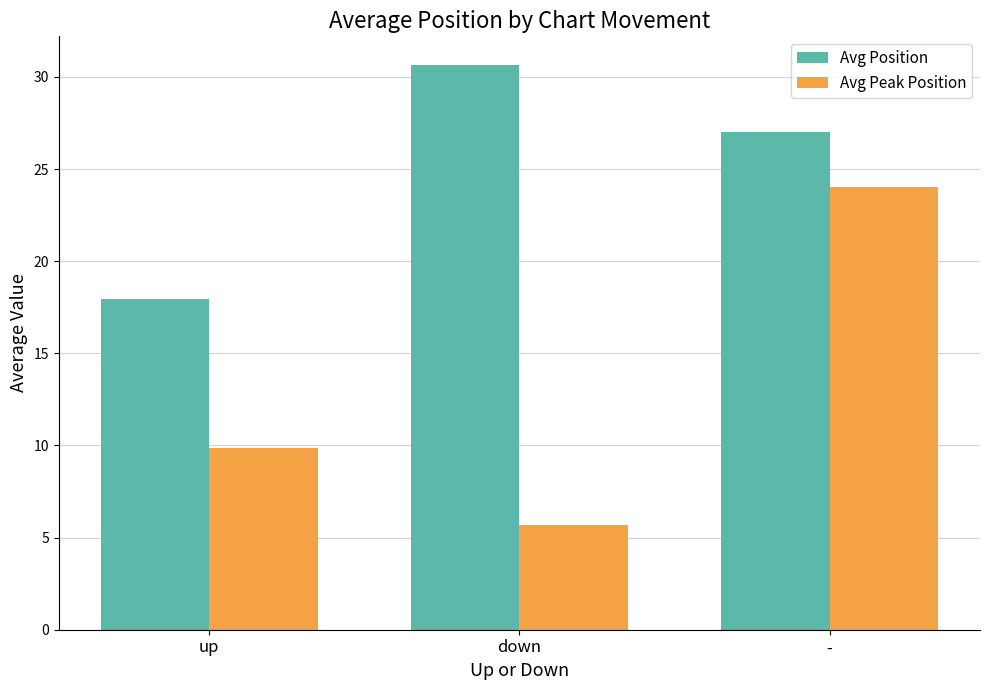

Which series changed the most between up and -?

Avg Peak Position